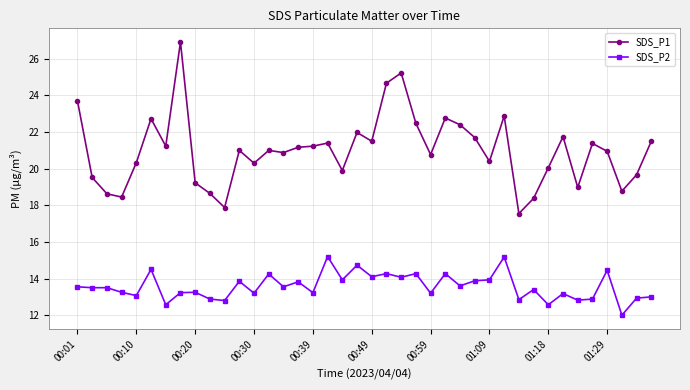

True or false: SDS_P1 has more than 1 interior local peaks.

True